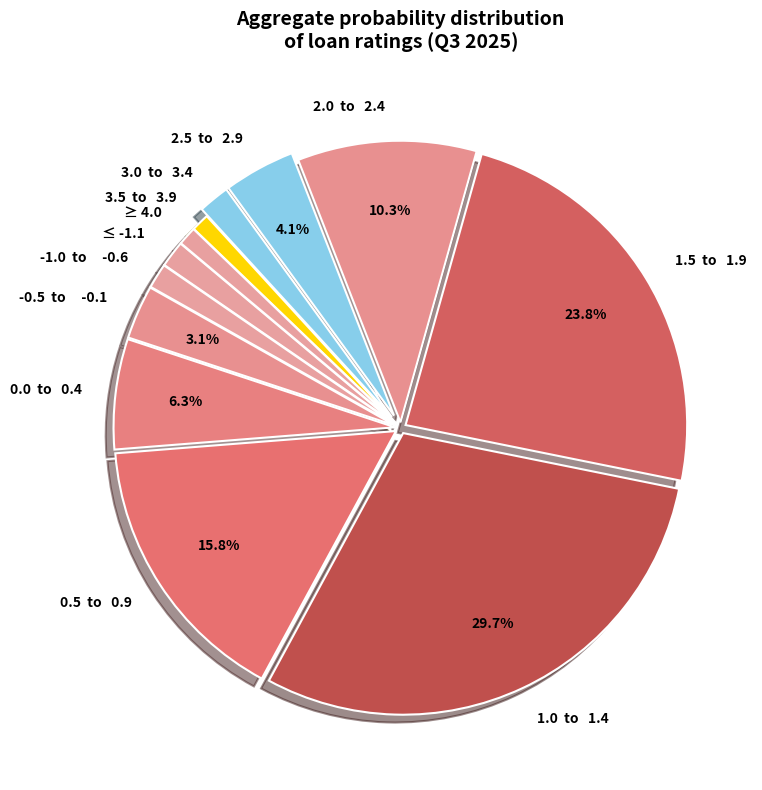

To the nearest percent, what is the difference between the largest and smallest slice percentages?

29%